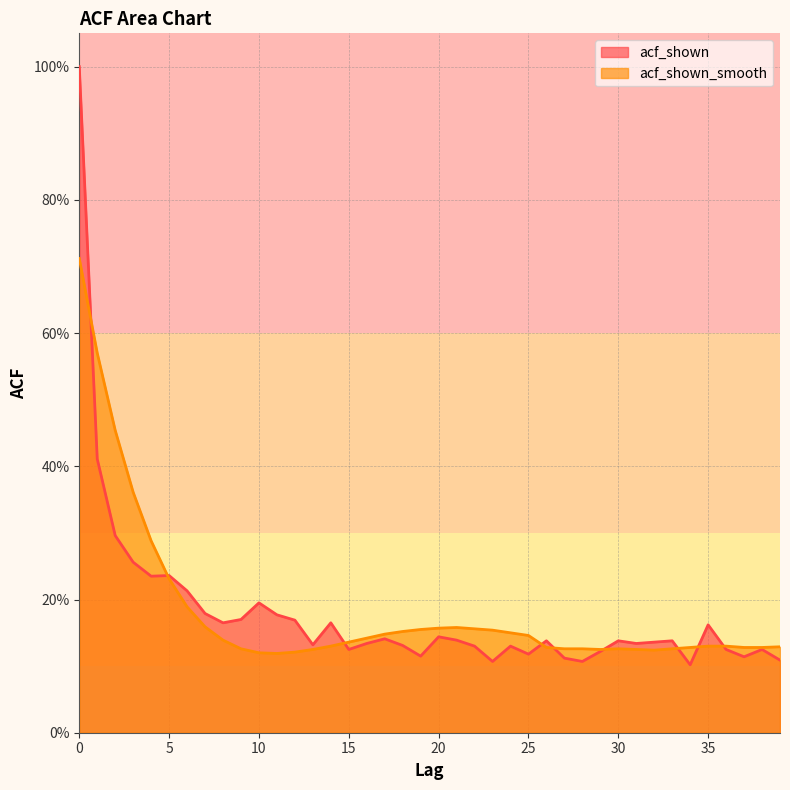

Rank the categories by acf_shown_smooth value from highest to lowest.

0, 1, 2, 3, 4, 5, 6, 7, 21, 20, 22, 19, 23, 18, 24, 17, 25, 16, 8, 15, 14, 35, 36, 39, 26, 34, 37, 38, 9, 27, 28, 30, 33, 13, 29, 31, 32, 12, 10, 11